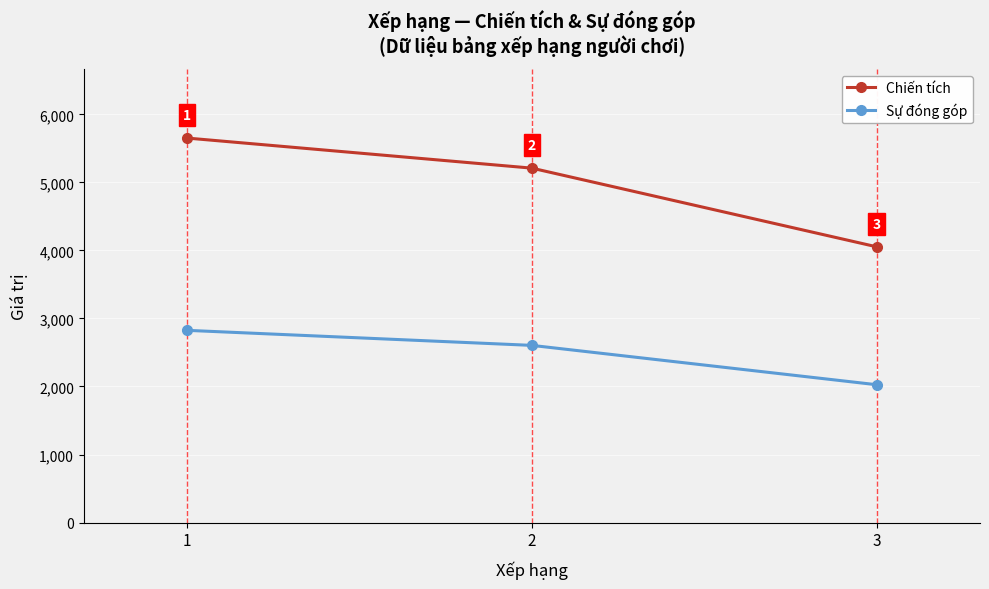

Which series changed the most between 2 and 3?

Chiến tích